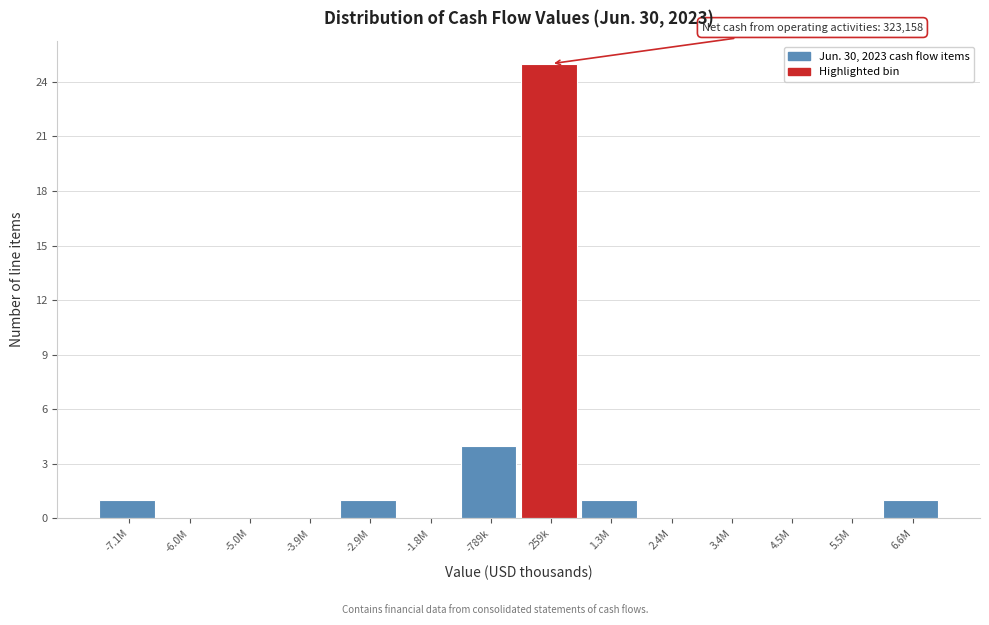

Reading left to right, what are all the values shown in this chart?

-7.1M=1	-6.0M=0	-5.0M=0	-3.9M=0	-2.9M=1	-1.8M=0	-789k=4	259k=25	1.3M=1	2.4M=0	3.4M=0	4.5M=0	5.5M=0	6.6M=1